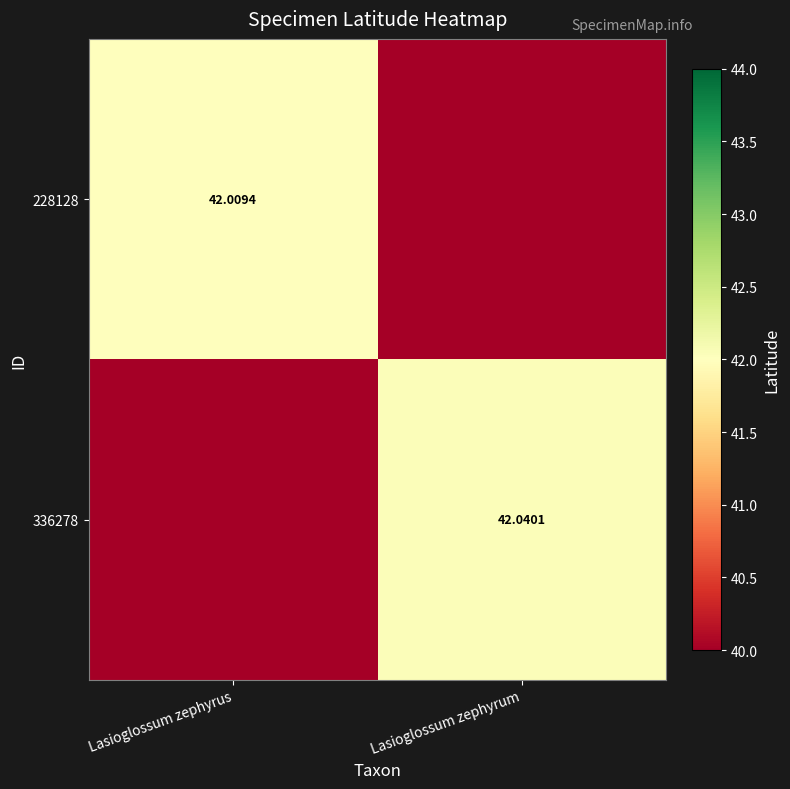

Rank the categories by 228128 value from lowest to highest.

Lasioglossum zephyrum, Lasioglossum zephyrus